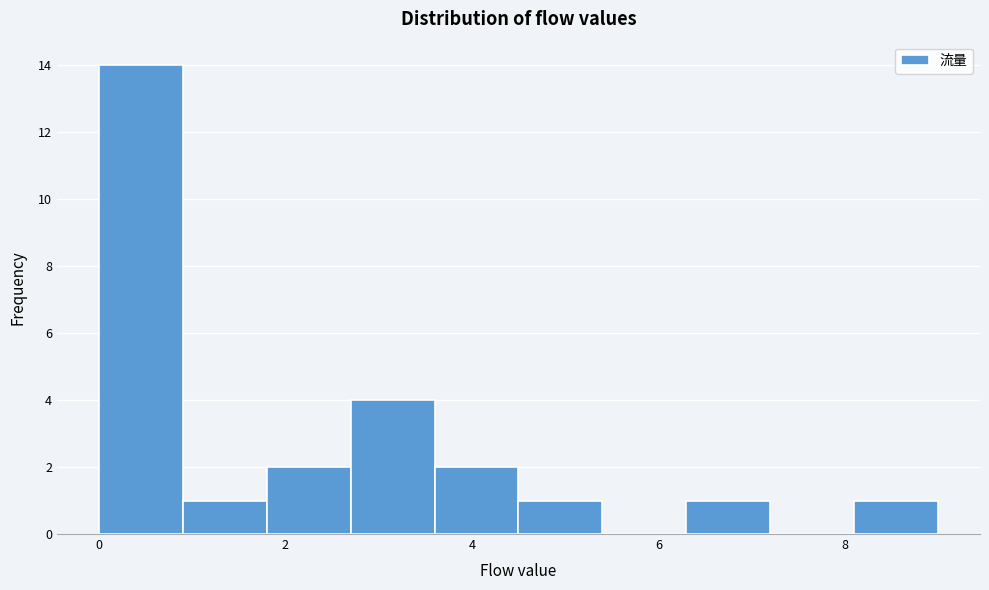

Reading left to right, transcribe this chart: for each bar, give the range it covers on the x-axis and its height. Neither the bar edges nor the heights are printed on the chart, so give them approximately, as read against the axes.

0.0 to 0.9: 14
0.9 to 1.8: 1
1.8 to 2.7: 2
2.7 to 3.6: 4
3.6 to 4.5: 2
4.5 to 5.4: 1
5.4 to 6.3: 0
6.3 to 7.2: 1
7.2 to 8.1: 0
8.1 to 9.0: 1